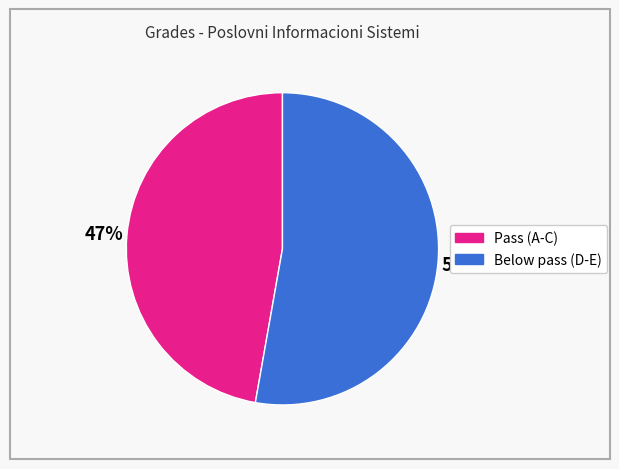

To the nearest percent, what is the difference between the largest and smallest slice percentages?

6%